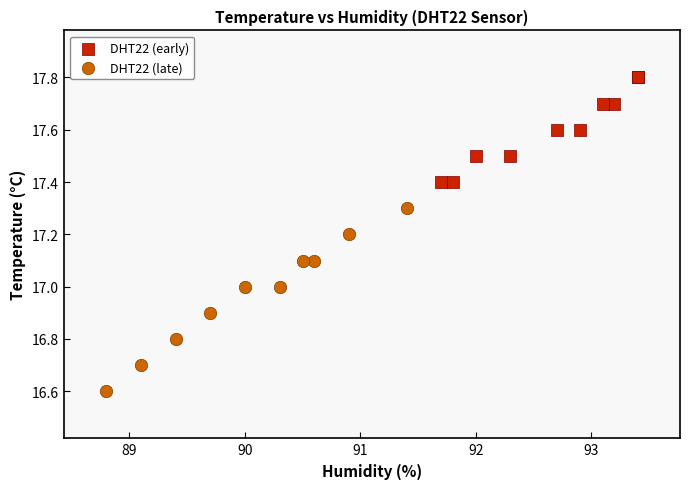

Which series has the widest spread of Y values?

DHT22 (late)